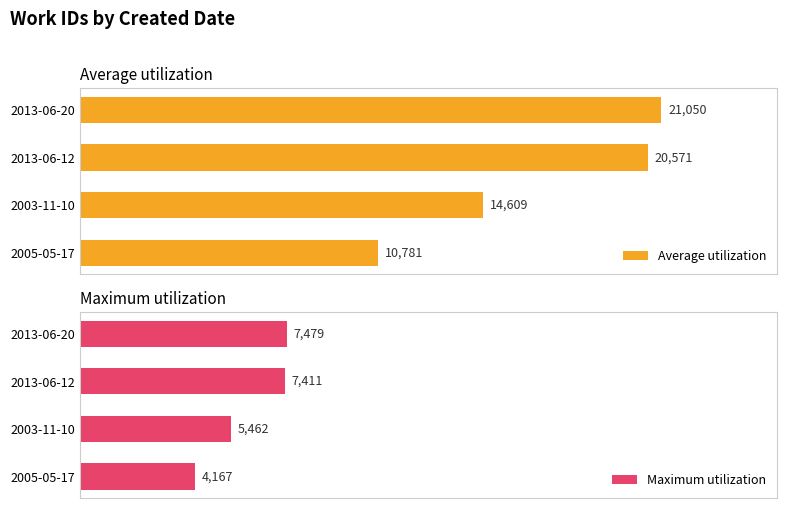

What are all the series names shown in the legend?

Average utilization, Maximum utilization